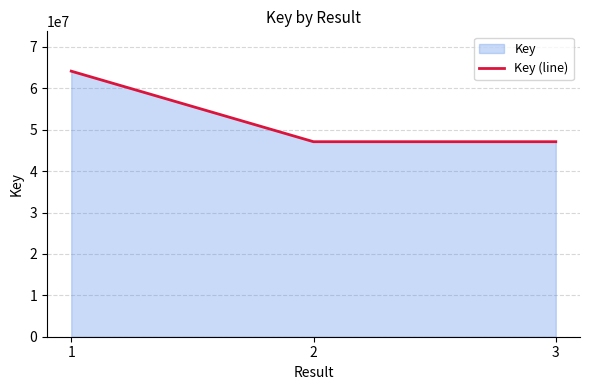

List the labels in order of value, smallest first.

3, 2, 1